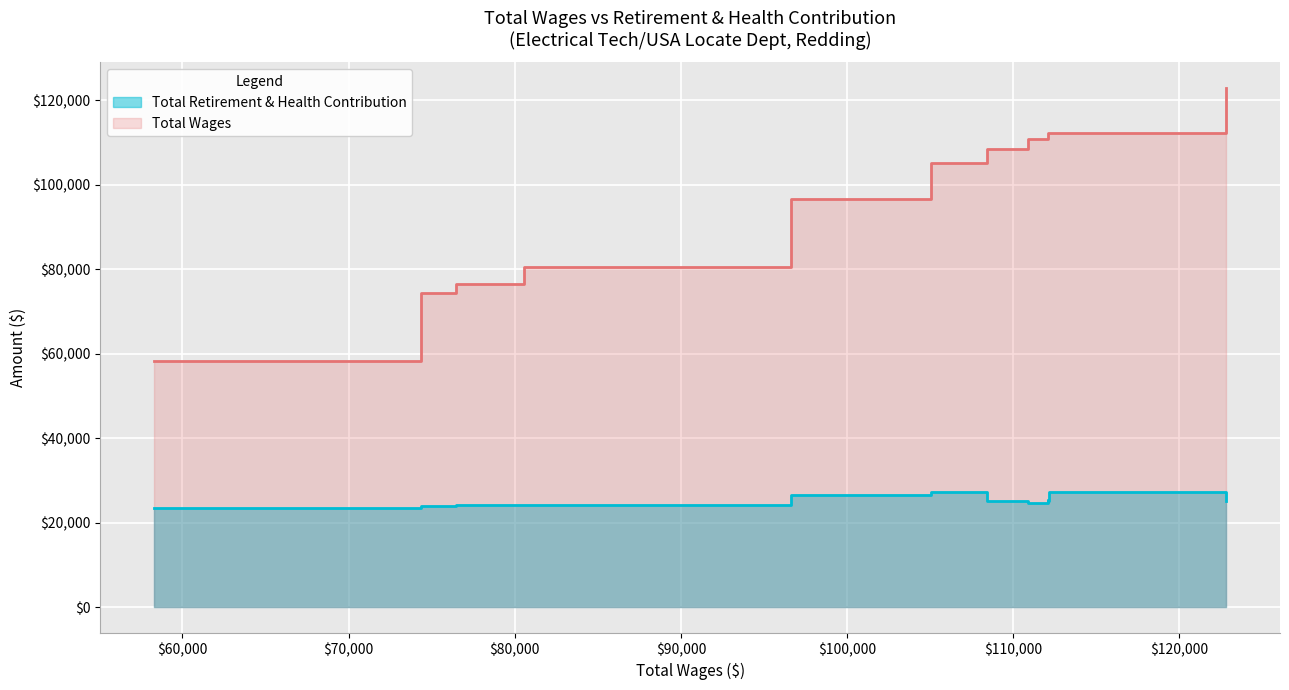

What is the difference between the highest and lowest values at Electrical Technician (112113)?

86896